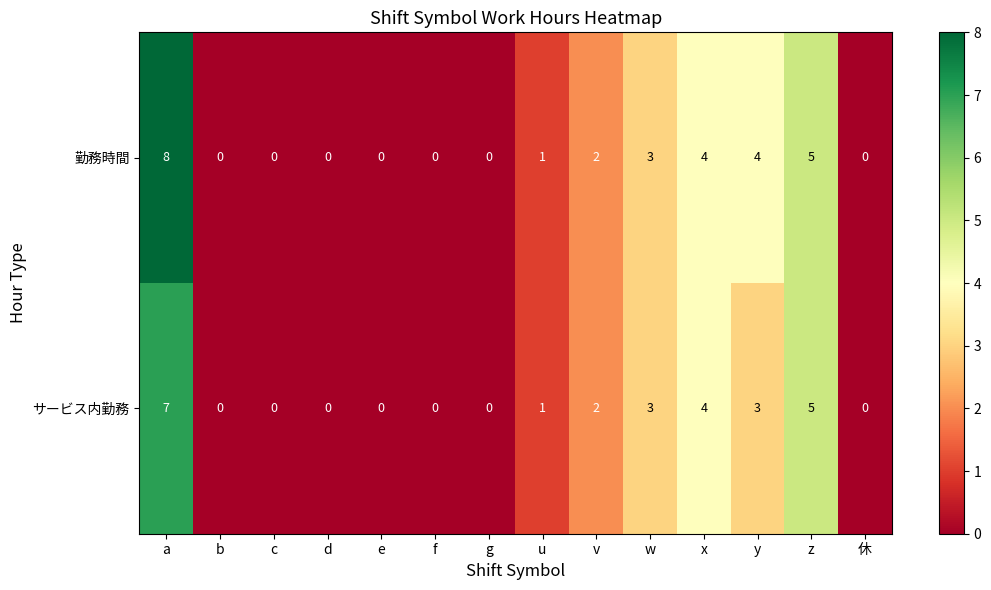

How many 勤務時間 values are between 0 and 4?

12